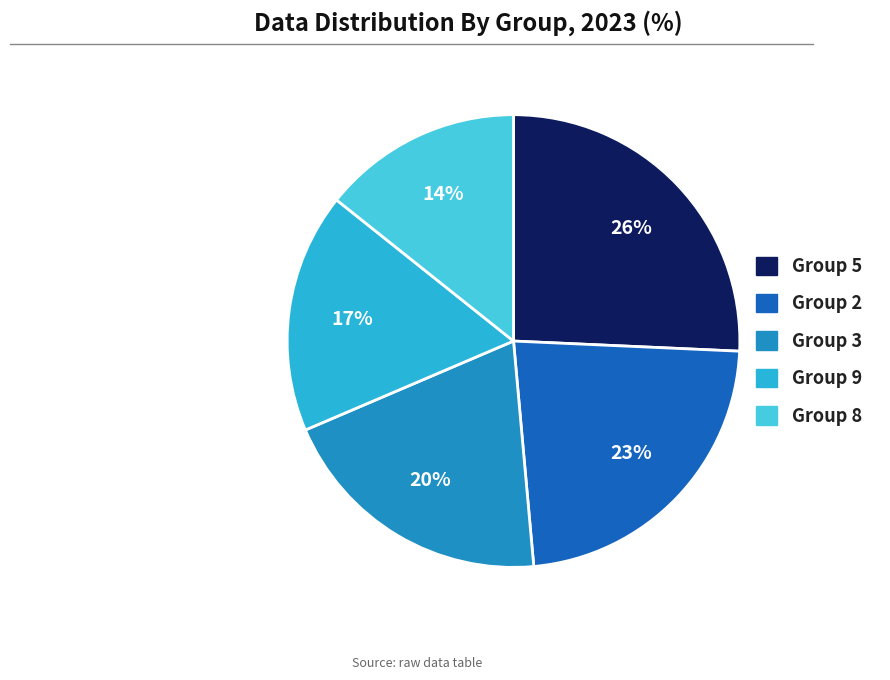

How many segments does this pie chart have?

5